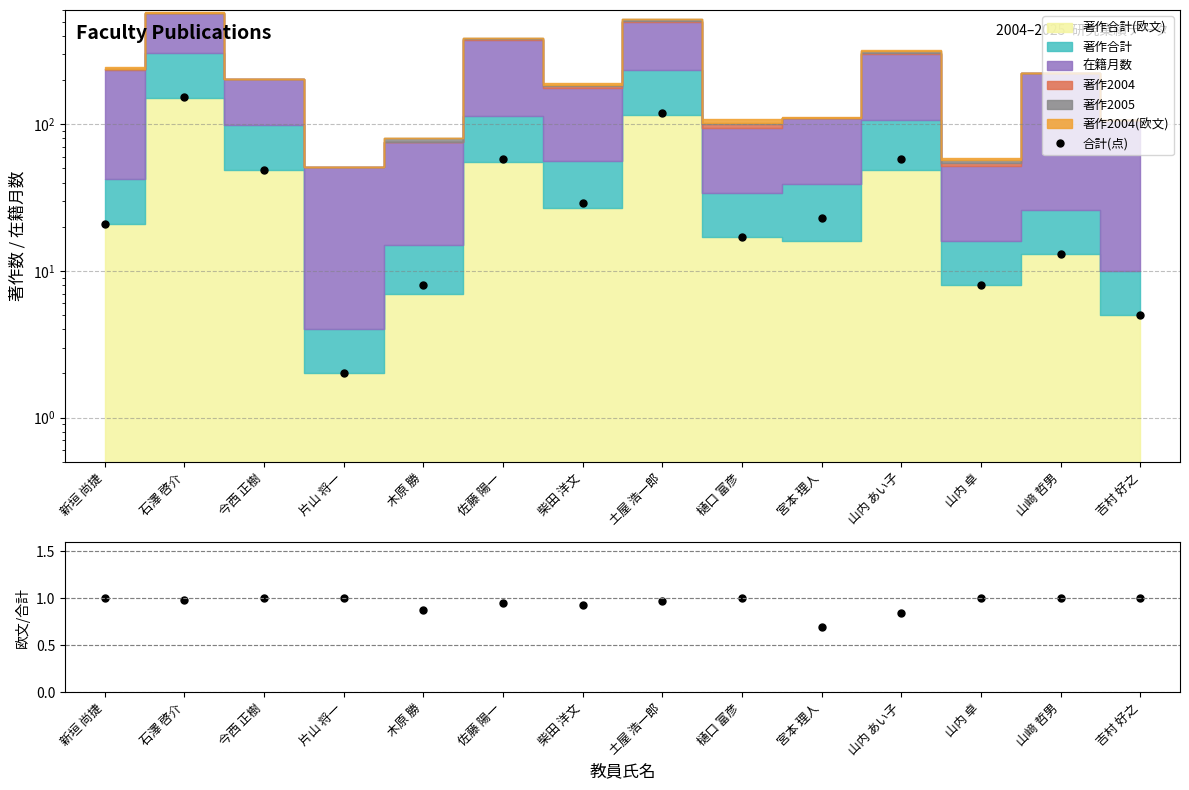

Which category has the highest value in the 合計(点) series?

石澤 啓介